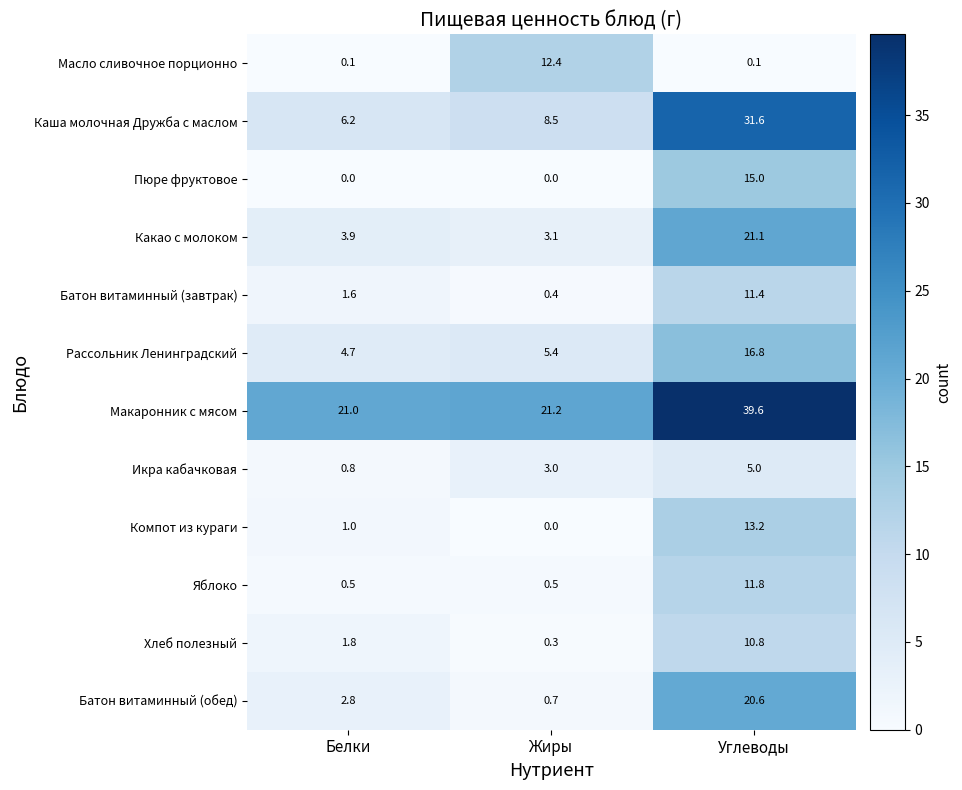

How many data points does each series have?

3